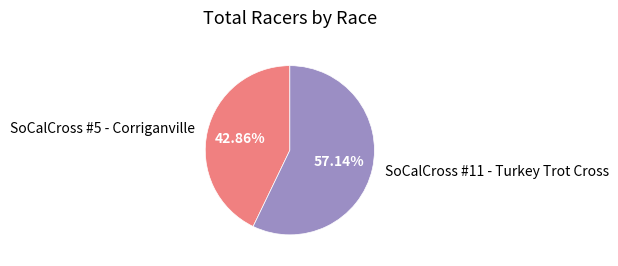

To the nearest percent, what portion does SoCalCross #11 - Turkey Trot Cross represent?

57%